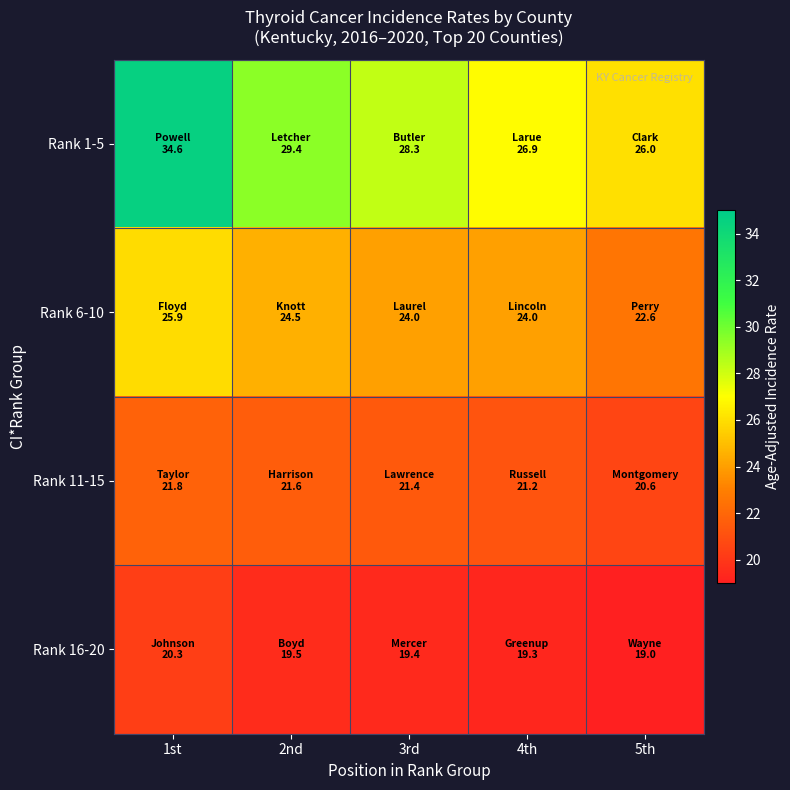

Reading right to left, what are all the values shown in this chart?

Rank 1-5: 5th=26.0	4th=26.9	3rd=28.3	2nd=29.4	1st=34.6
Rank 6-10: 5th=22.6	4th=24.0	3rd=24.0	2nd=24.5	1st=25.9
Rank 11-15: 5th=20.6	4th=21.2	3rd=21.4	2nd=21.6	1st=21.8
Rank 16-20: 5th=19.0	4th=19.3	3rd=19.4	2nd=19.5	1st=20.3